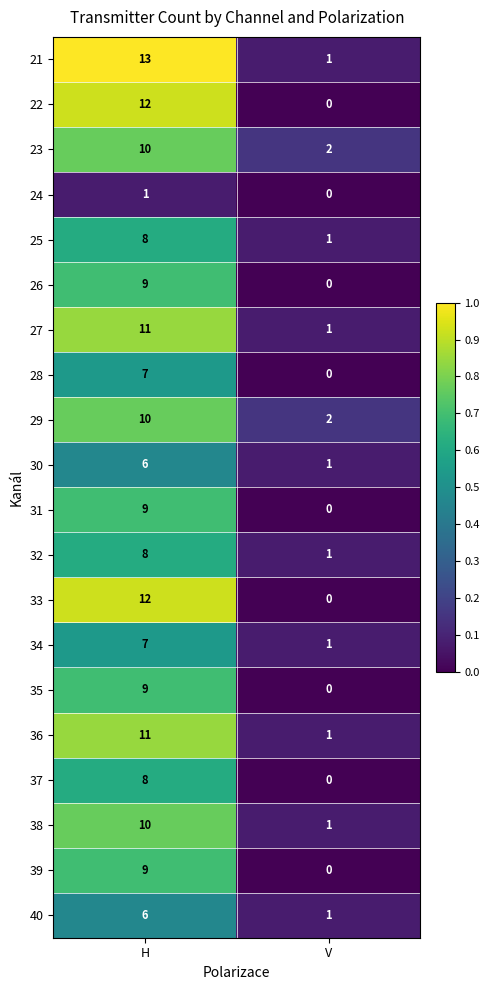

Is the value of 29 at V greater than the value of 26 at H?

No